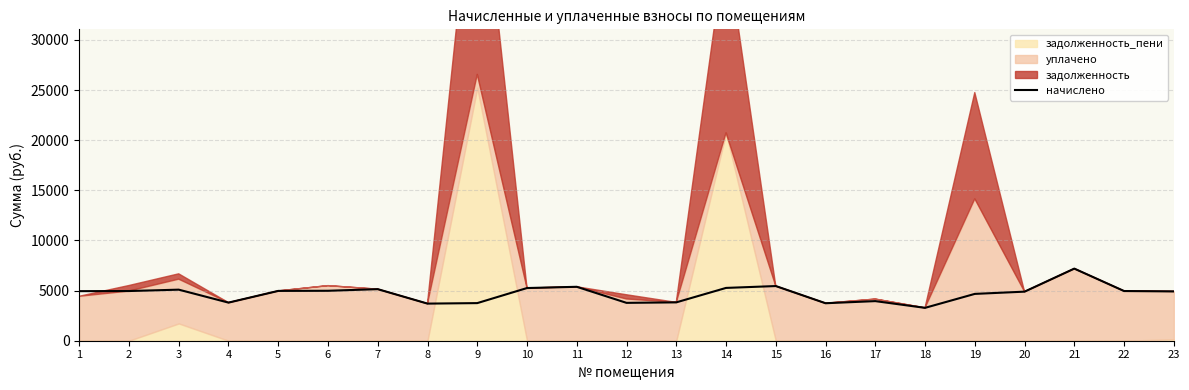

Reading left to right, list all the values displayed in this chart.

4943.2	4955.6	5092.2	3800.5	4968.0	4980.4	5141.9	3701.2	3750.8	5253.7	5377.9	3775.7	3825.4	5266.1	5452.4	3738.4	3949.6	3278.9	4669.9	4893.5	7191.4	4955.6	4918.3